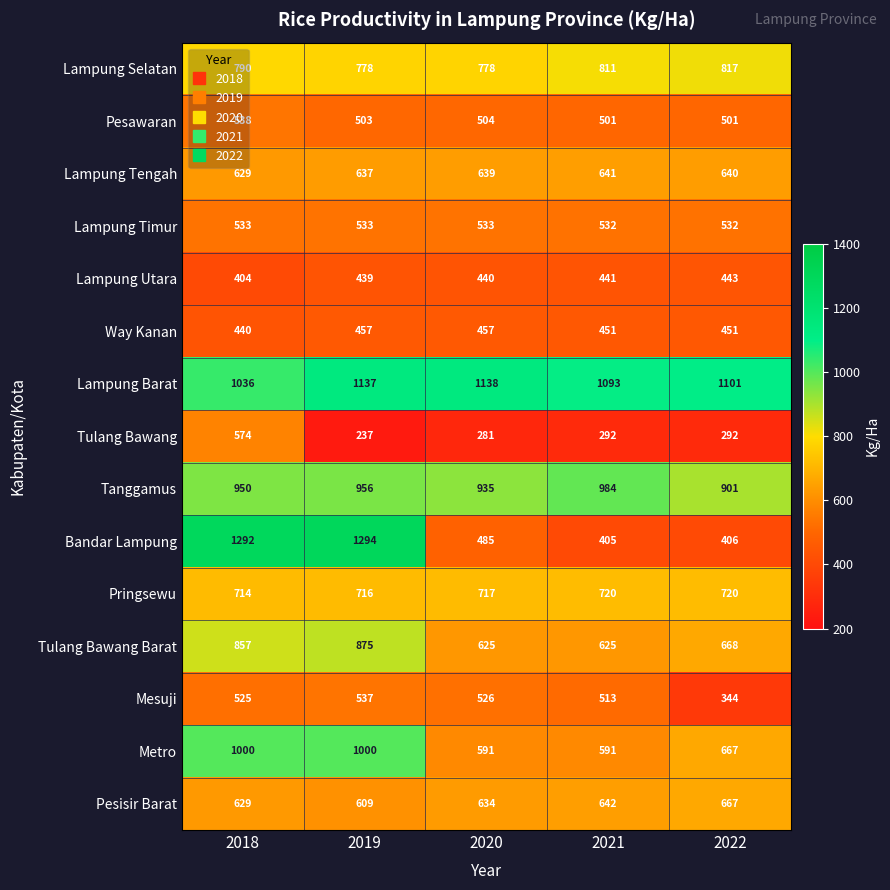

At which category does the chart reach its minimum across all series?

2019